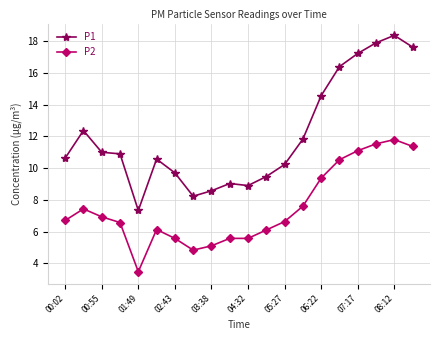

List the series in order of their overall mean, lowest first.

P2, P1